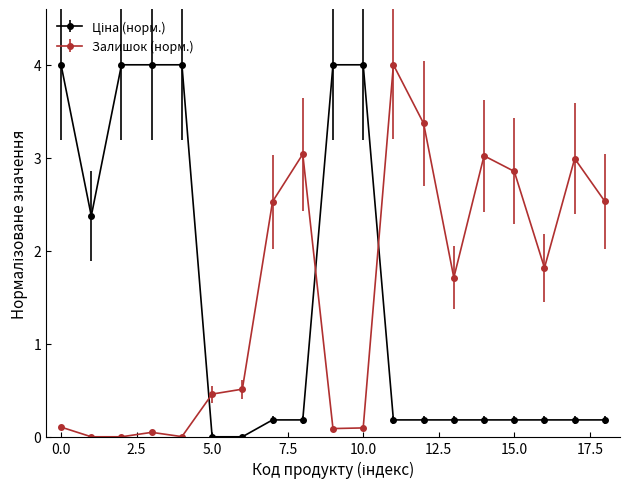

What is the average value of the Залишок (норм.) series?

1.5